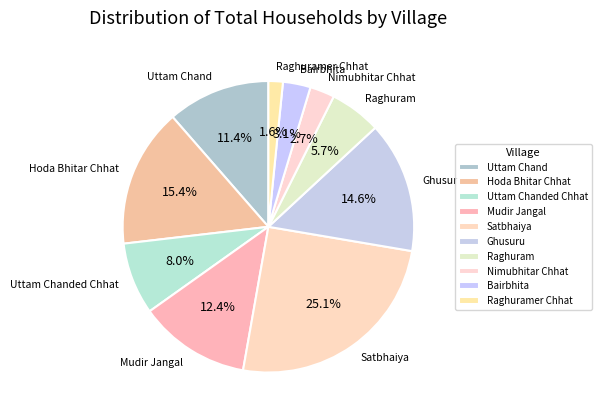

To the nearest percent, what is the difference between the largest and smallest slice percentages?

24%